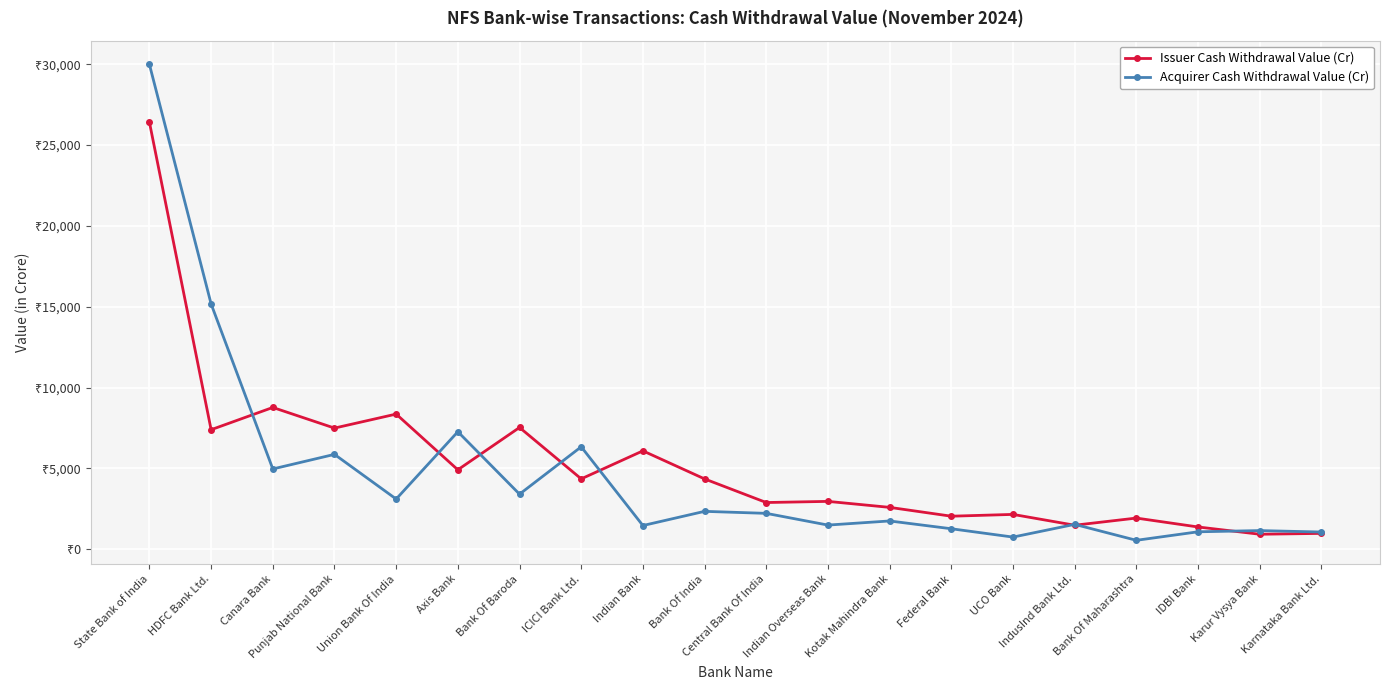

What is the label of the 1st point from the left?

State Bank of India